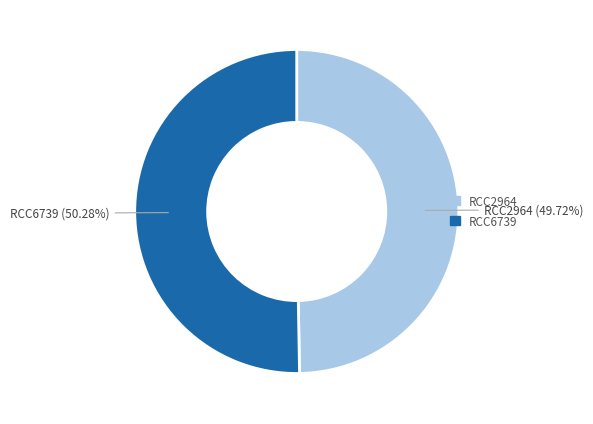

What percentage is NOT represented by RCC2964?

50.3%